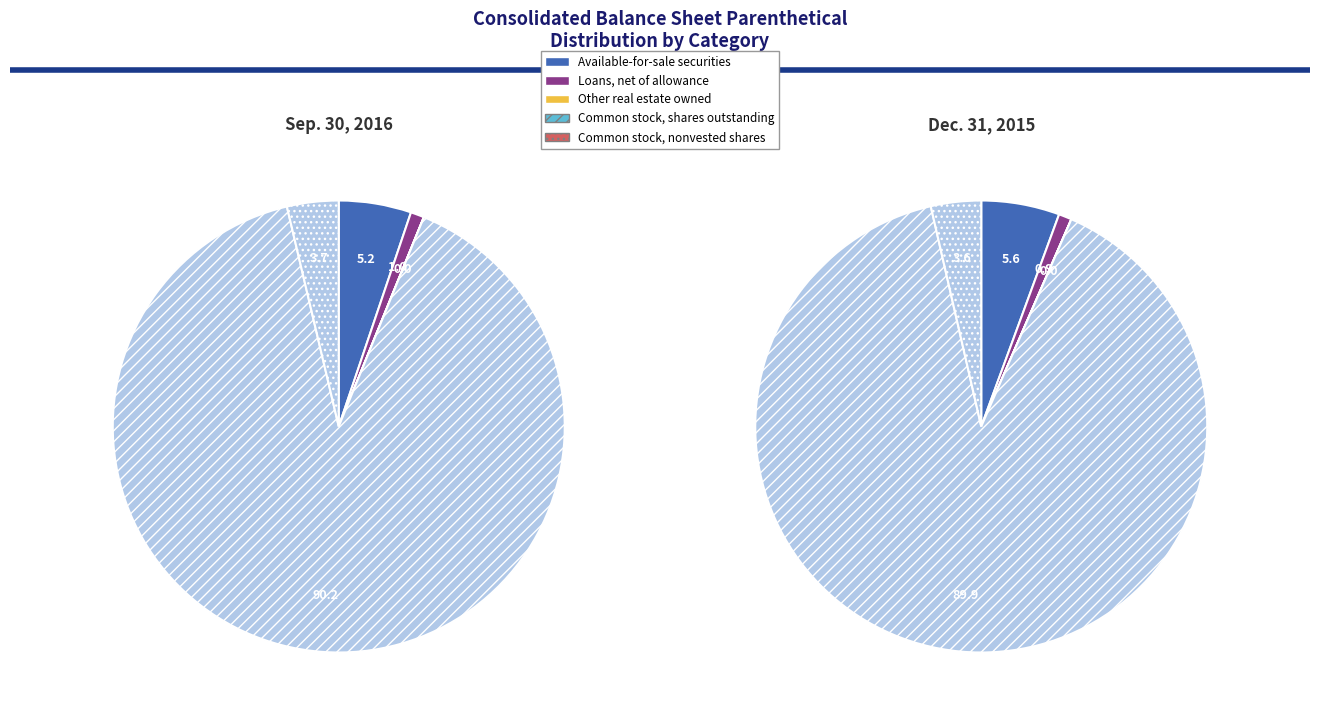

The Common stock, shares outstanding slice represents 90% of the pie. True or false?

True